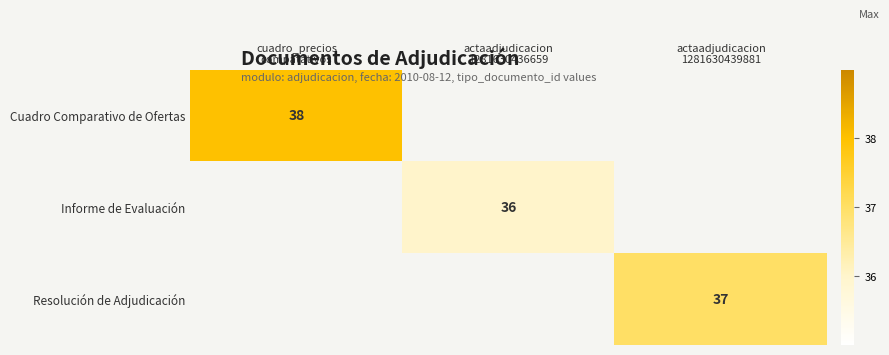

Which category has the highest value across all series?

cuadro_precios
compatativos